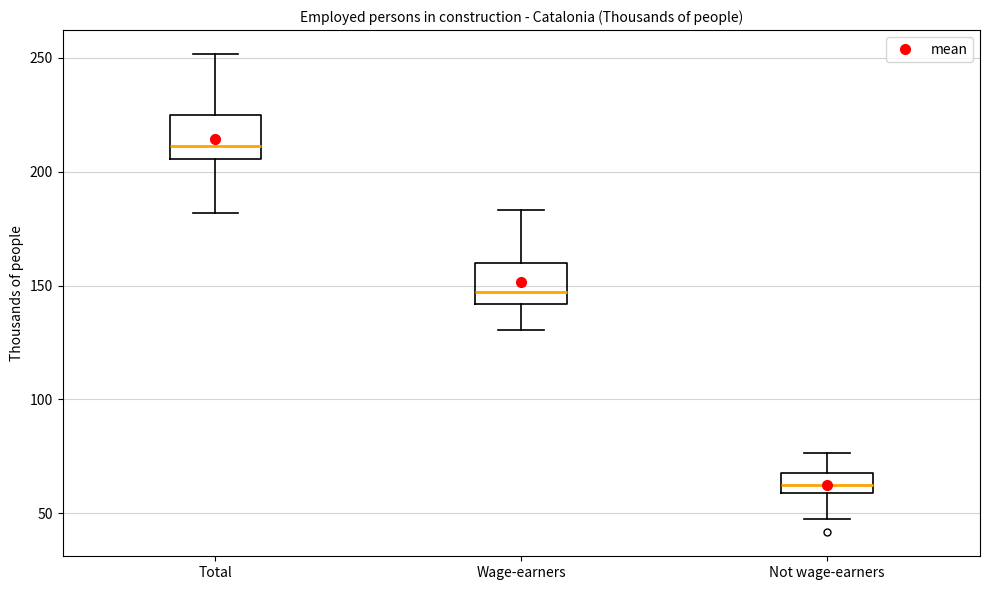

Which box's median line is the lowest?

Not wage-earners